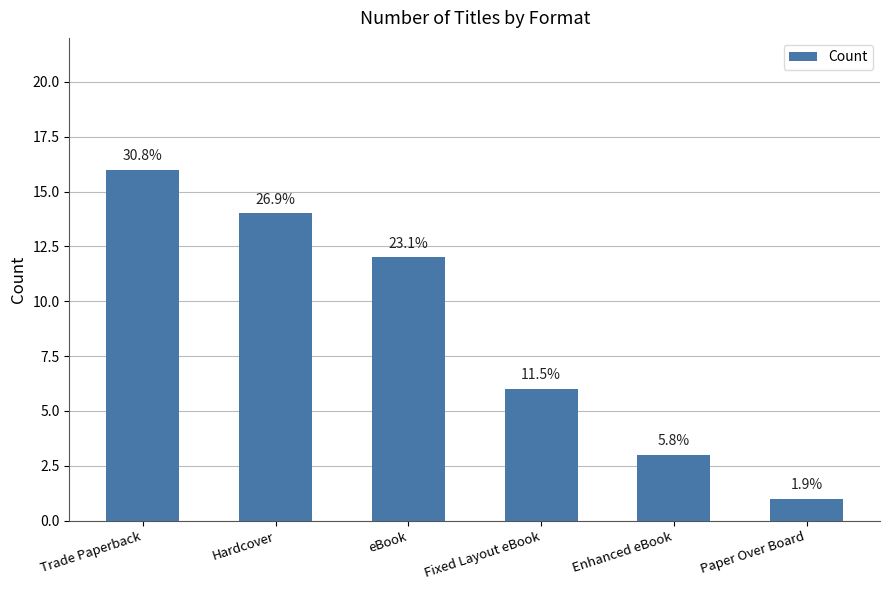

What is the maximum value shown in the chart?

16